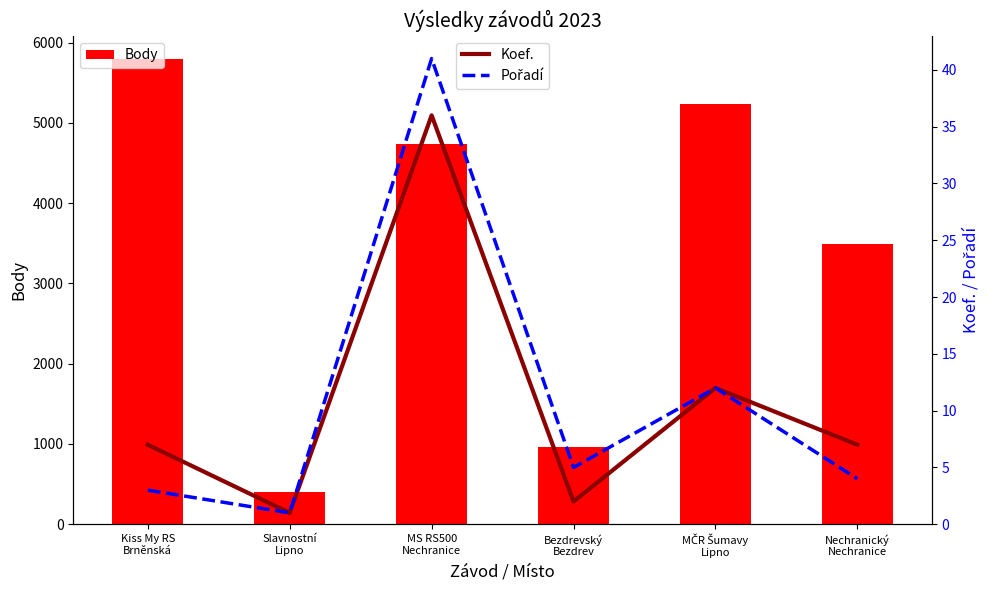

Which category has the highest value in the Koef. series?

MS RS500
Nechranice